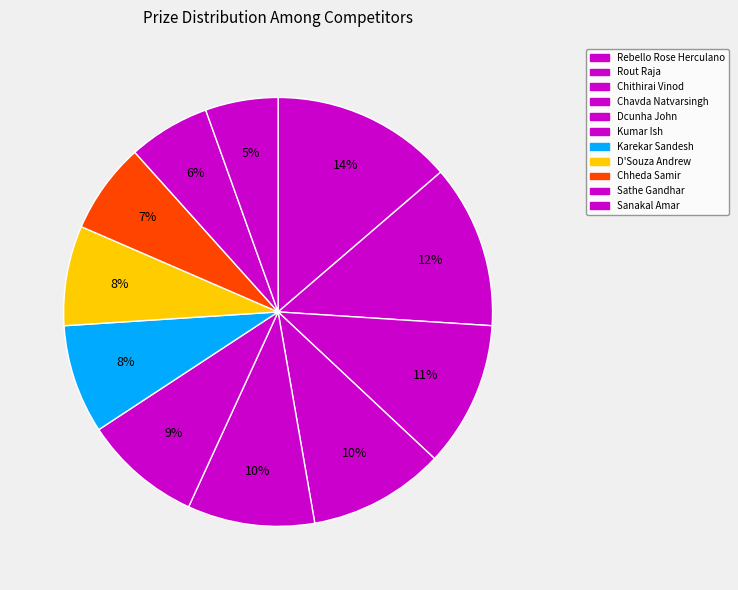

What is the change in value from Rout Raja to Kumar Ish?

-250